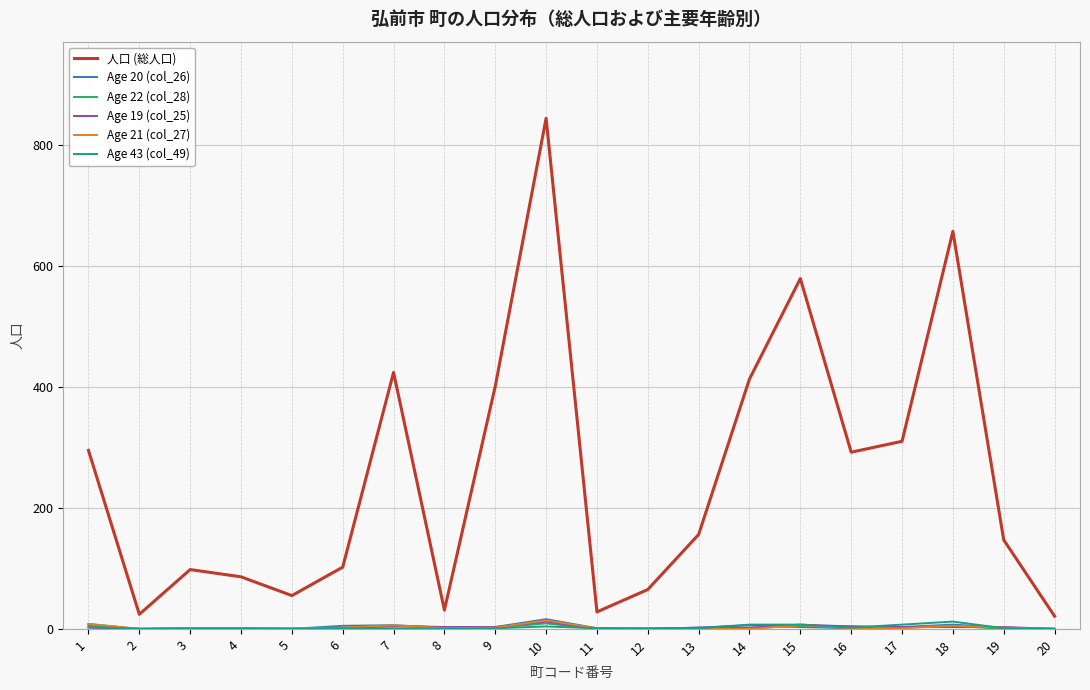

How many lines are shown in the chart?

6